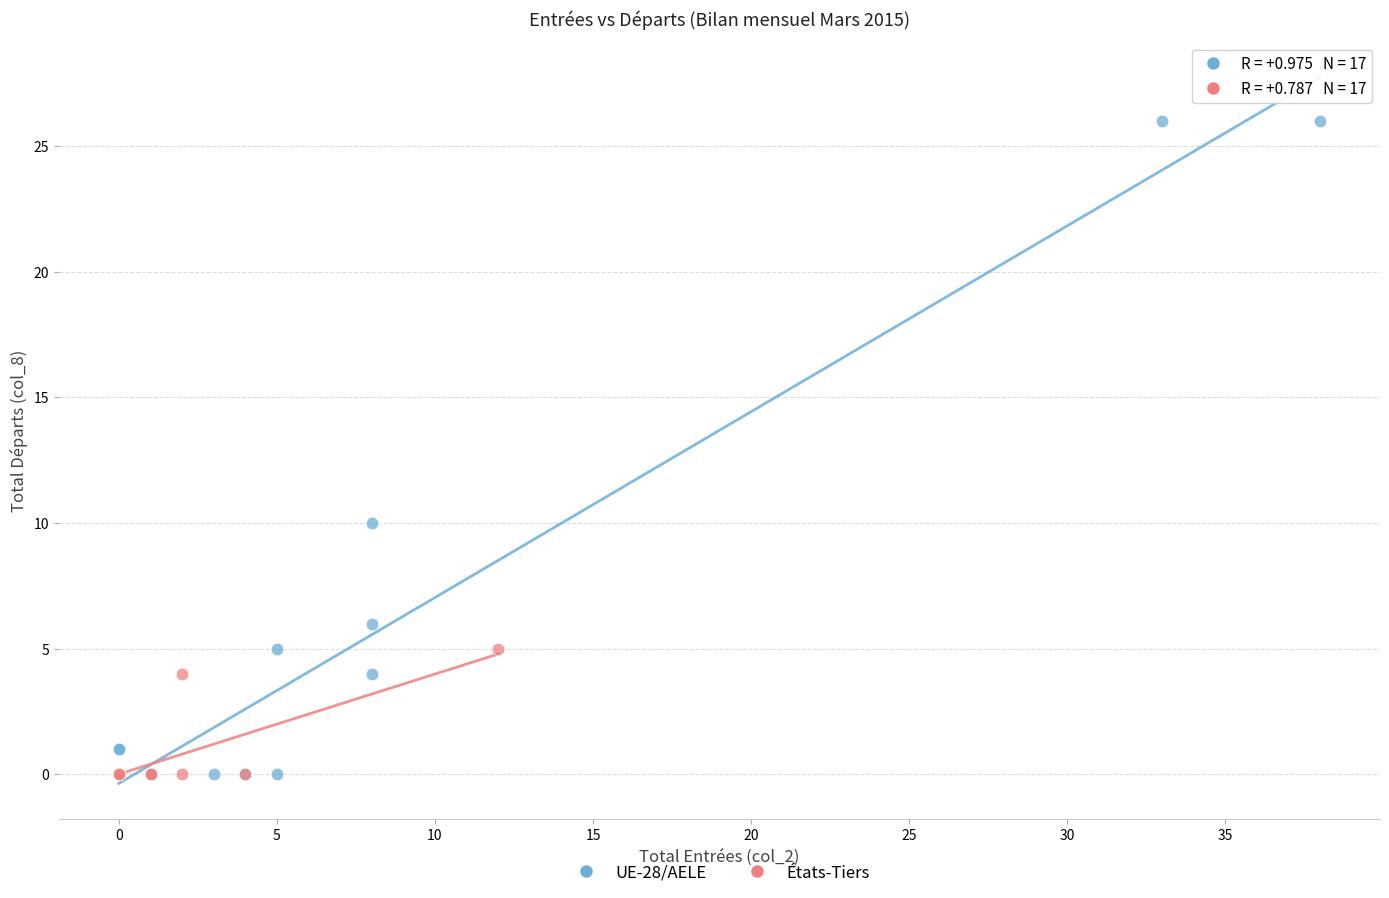

Which series has the largest Y range (max minus min)?

UE-28/AELE